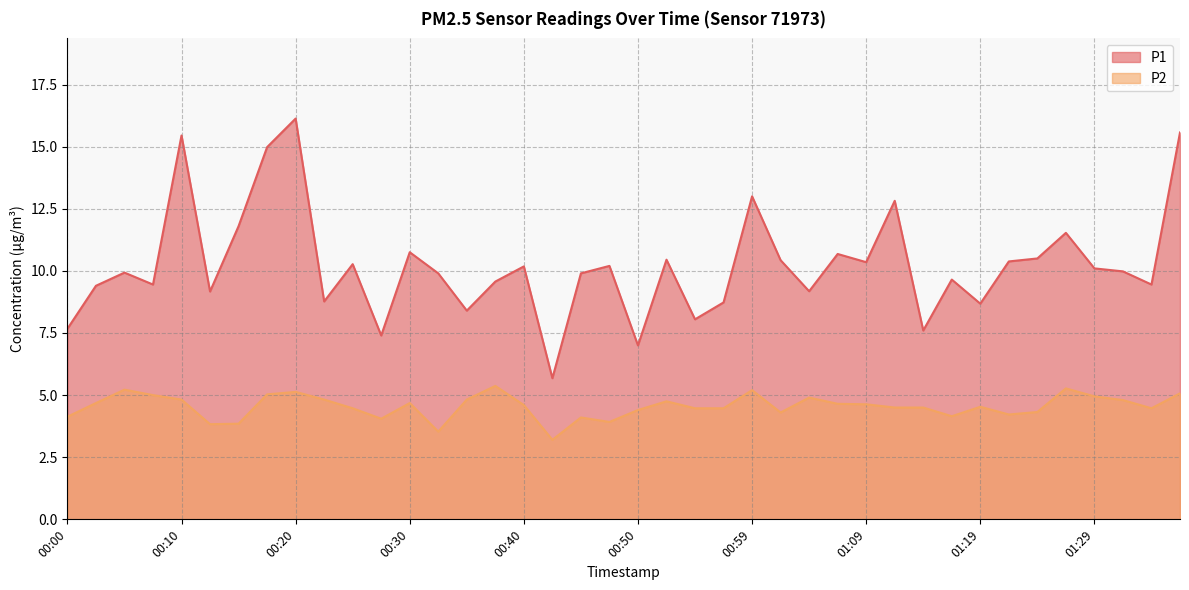

True or false: P1 and P2 intersect in this chart.

False